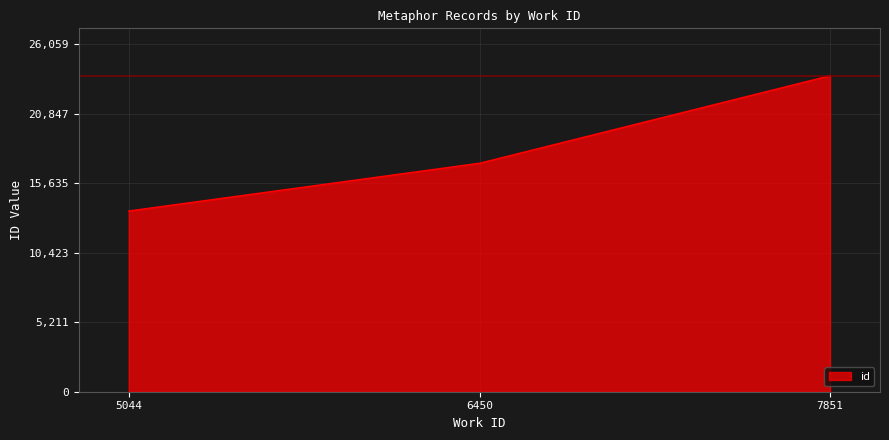

How many values are below 17137?

1